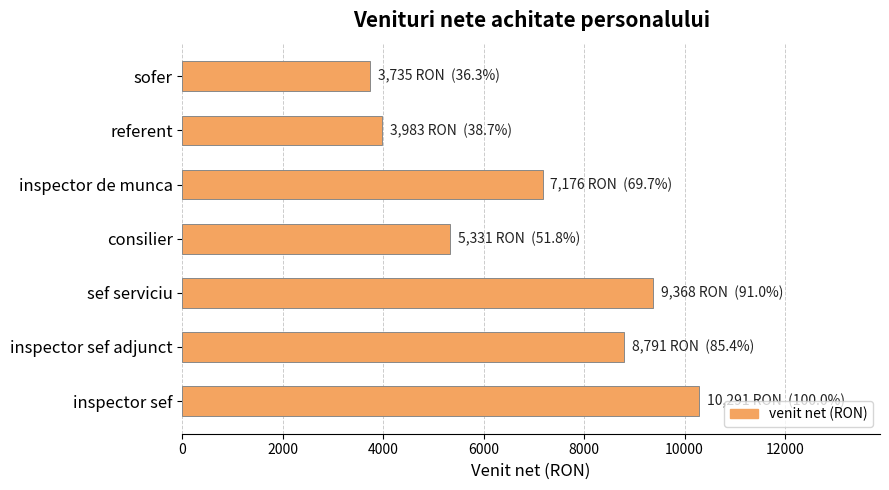

Reading bottom to top, list all the values displayed in this chart.

10291	8791	9368	5331	7176	3983	3735